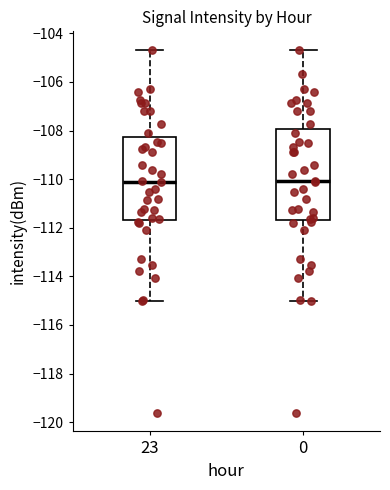

Reading left to right, read every box against the y-axis: the position of its median line, the range the box covers, and the ends of its whiskers. The values are not printed on the chart, so give them approximately, as read against the axis.

23: median -110.2, box -111.8 to -108.2, whiskers -115.0 to -104.6
0: median -110.0, box -111.8 to -108.0, whiskers -115.0 to -104.6